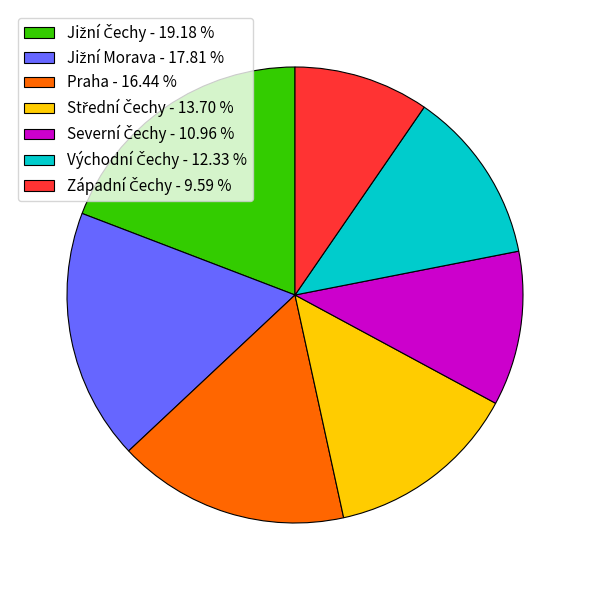

Is there any slice that represents more than half of the pie?

No